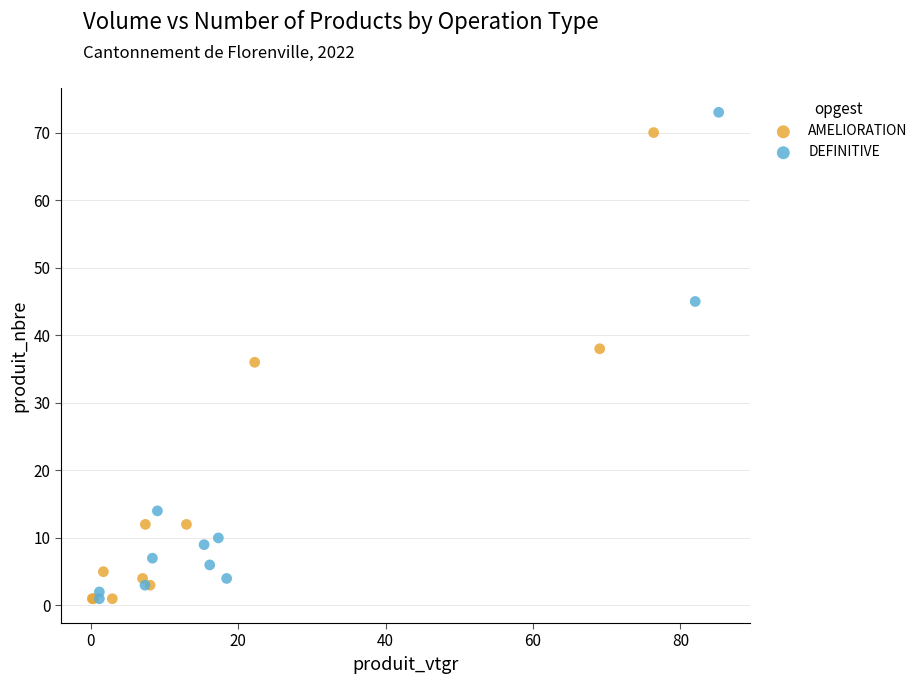

What are all the series names shown in the legend?

AMELIORATION, DEFINITIVE